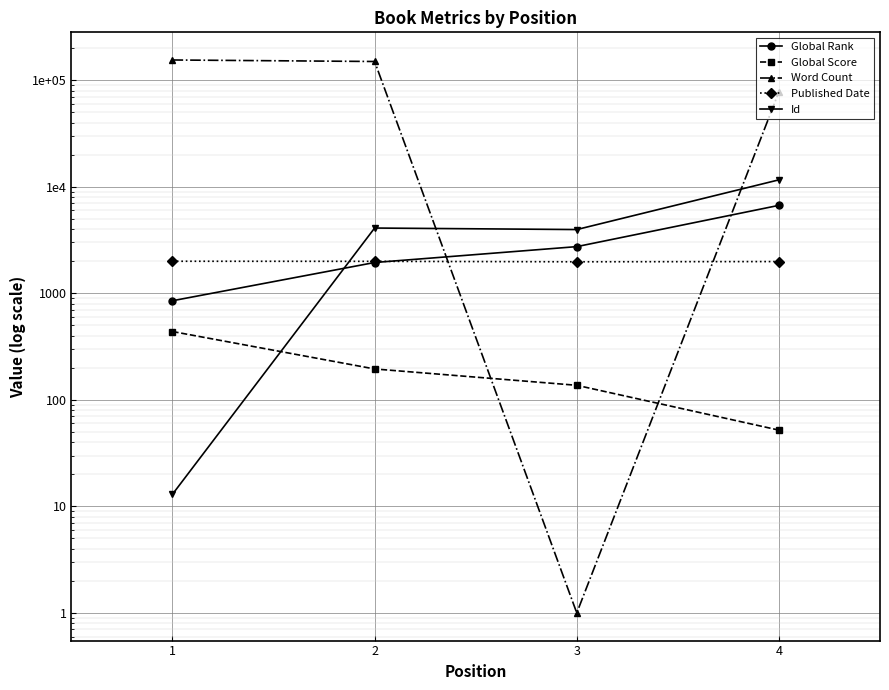

How many lines are shown in the chart?

5